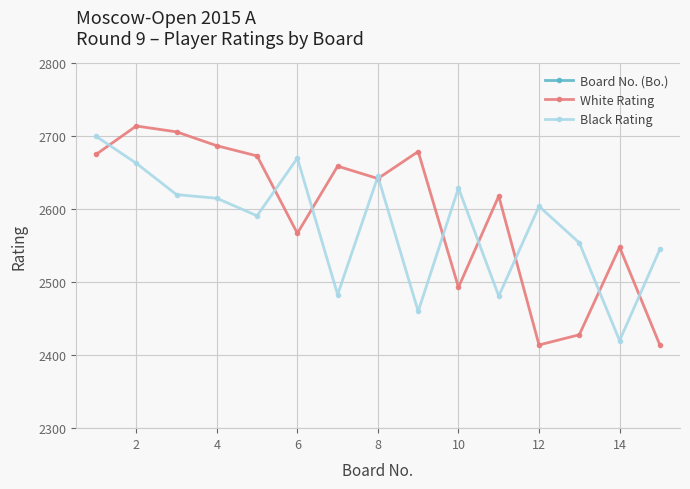

In White Rating, how many points are lower than both neighbors (excluding endpoints)?

4